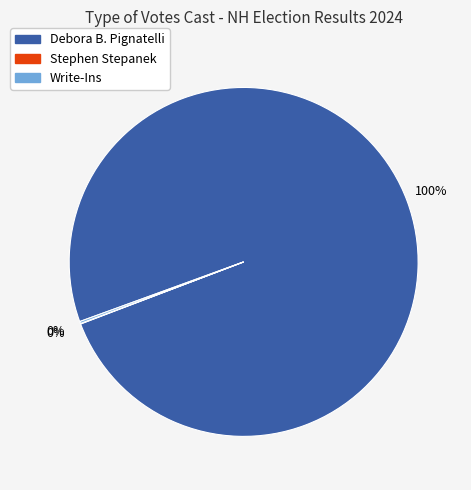

Which category has the biggest portion of the pie?

Debora B. Pignatelli